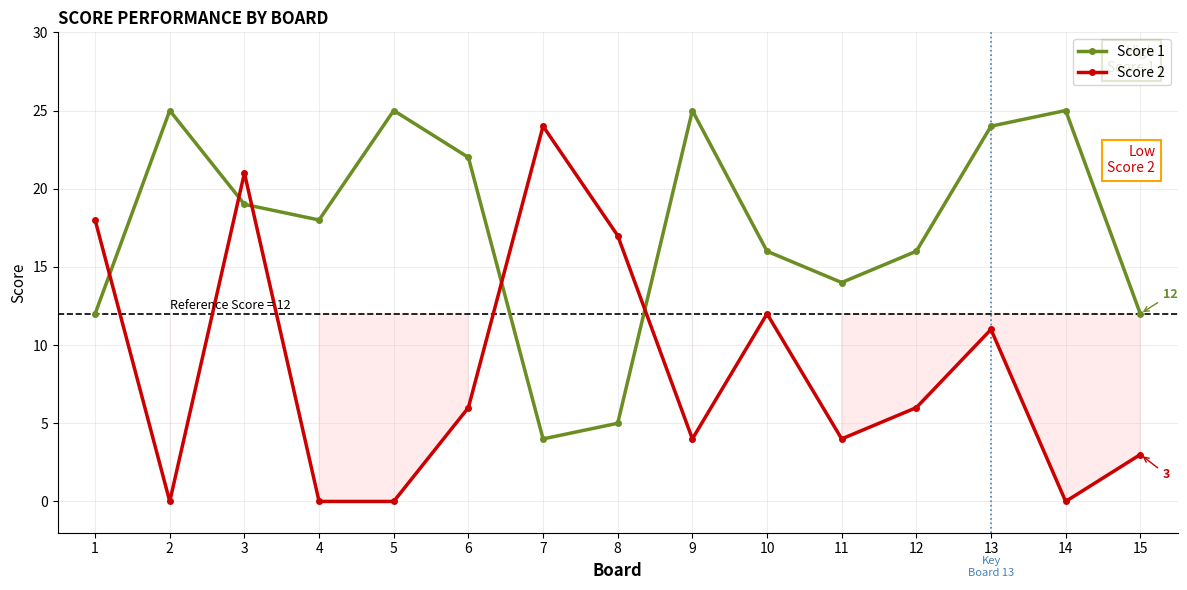

True or false: Score 1 and Score 2 cross at least once.

True